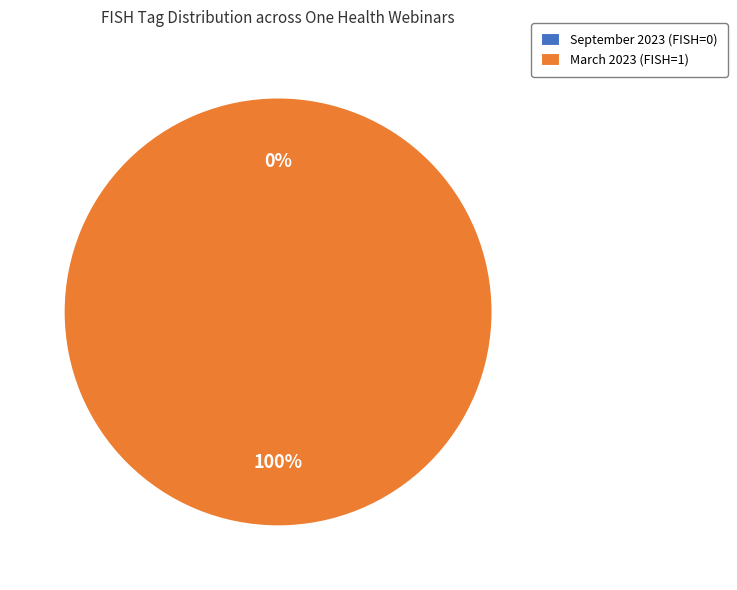

Does March 2023 (FISH=1) account for over 50% of the chart?

Yes